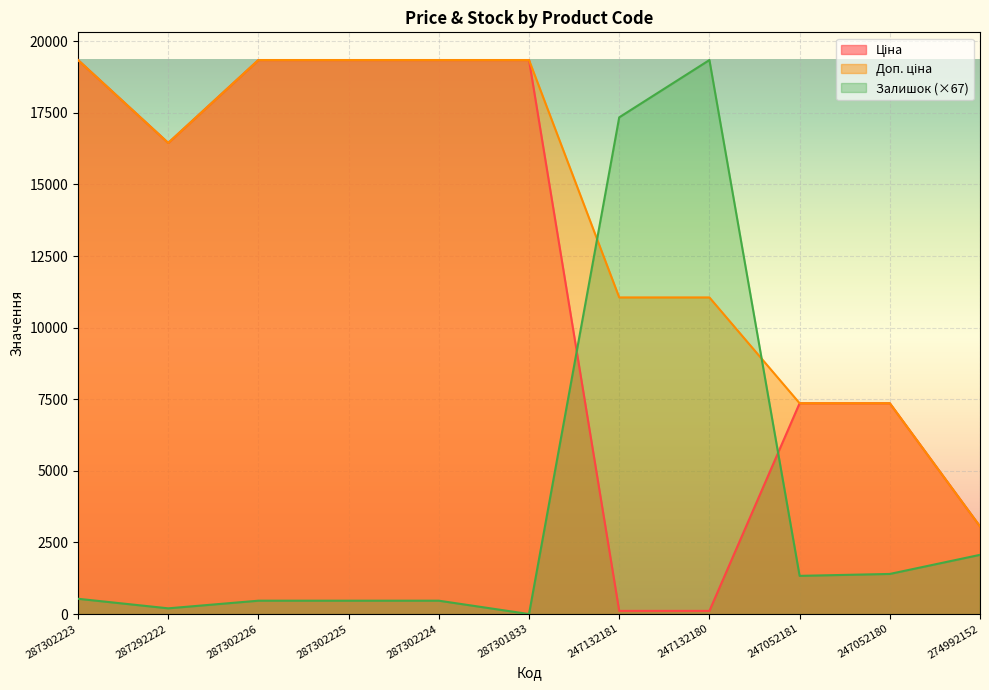

Does the chart display data point markers on the line(s)?

No